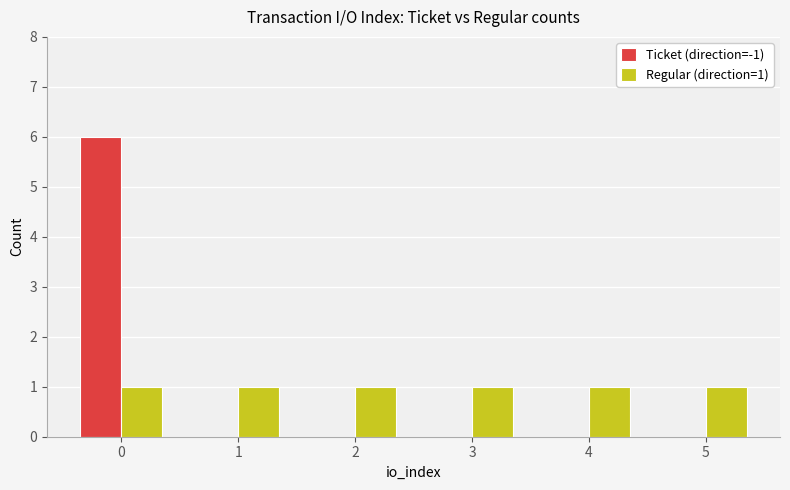

True or false: Ticket (direction=-1) has a value of 4 at 4.

False